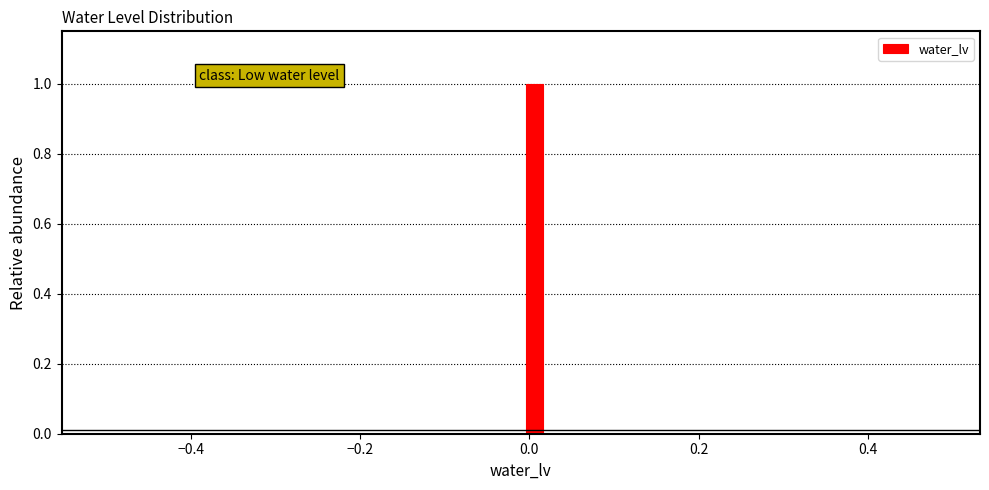

Around what value on the x-axis is the tallest bar? Give the approximate position of its centre, as read against the axis.

0.00